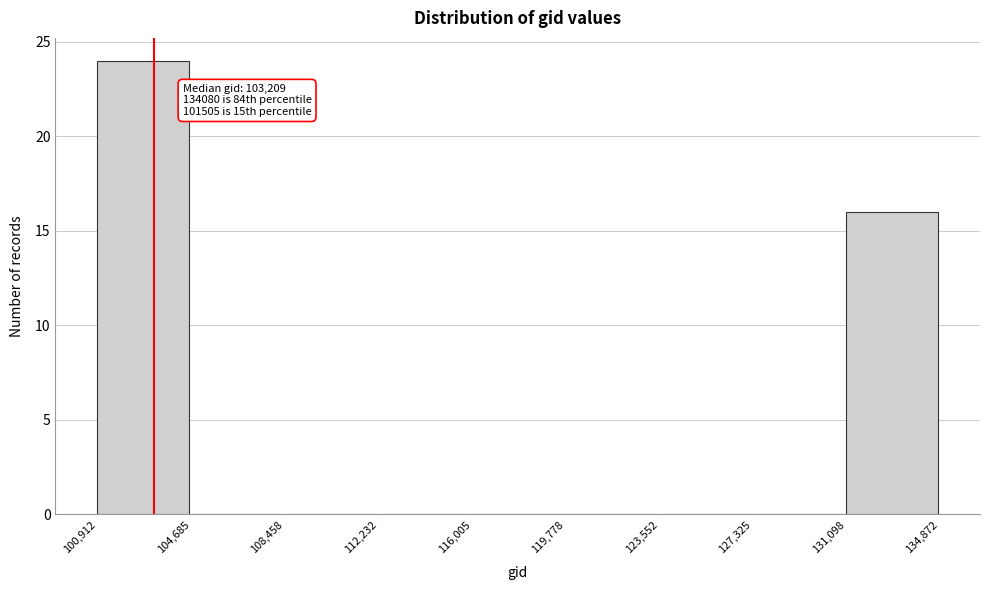

Over which range of the x-axis is the bar tallest?

100,912 to 104,685